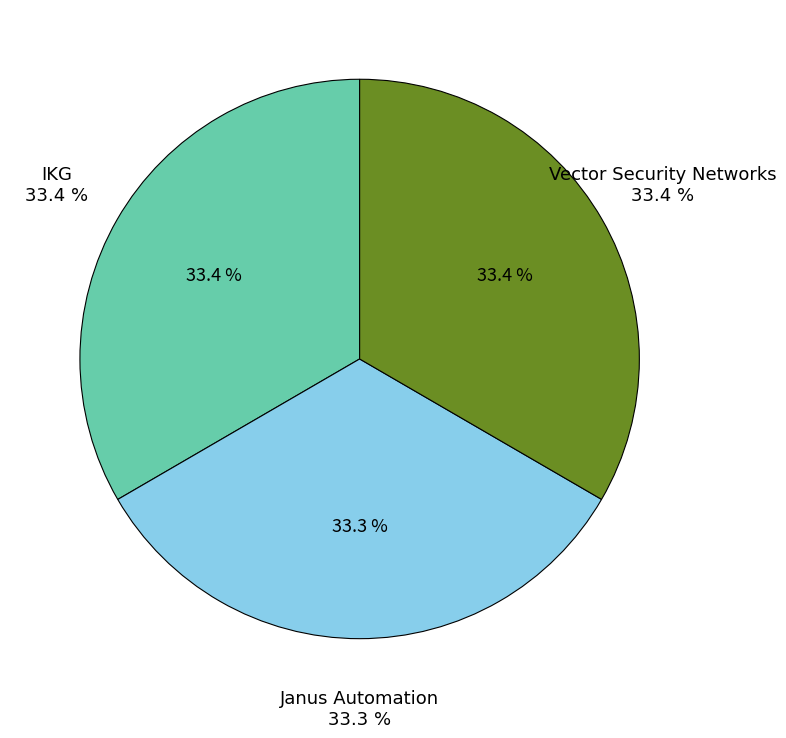

Approximately how many times larger is the value at IKG compared to Vector Security Networks?

1.0